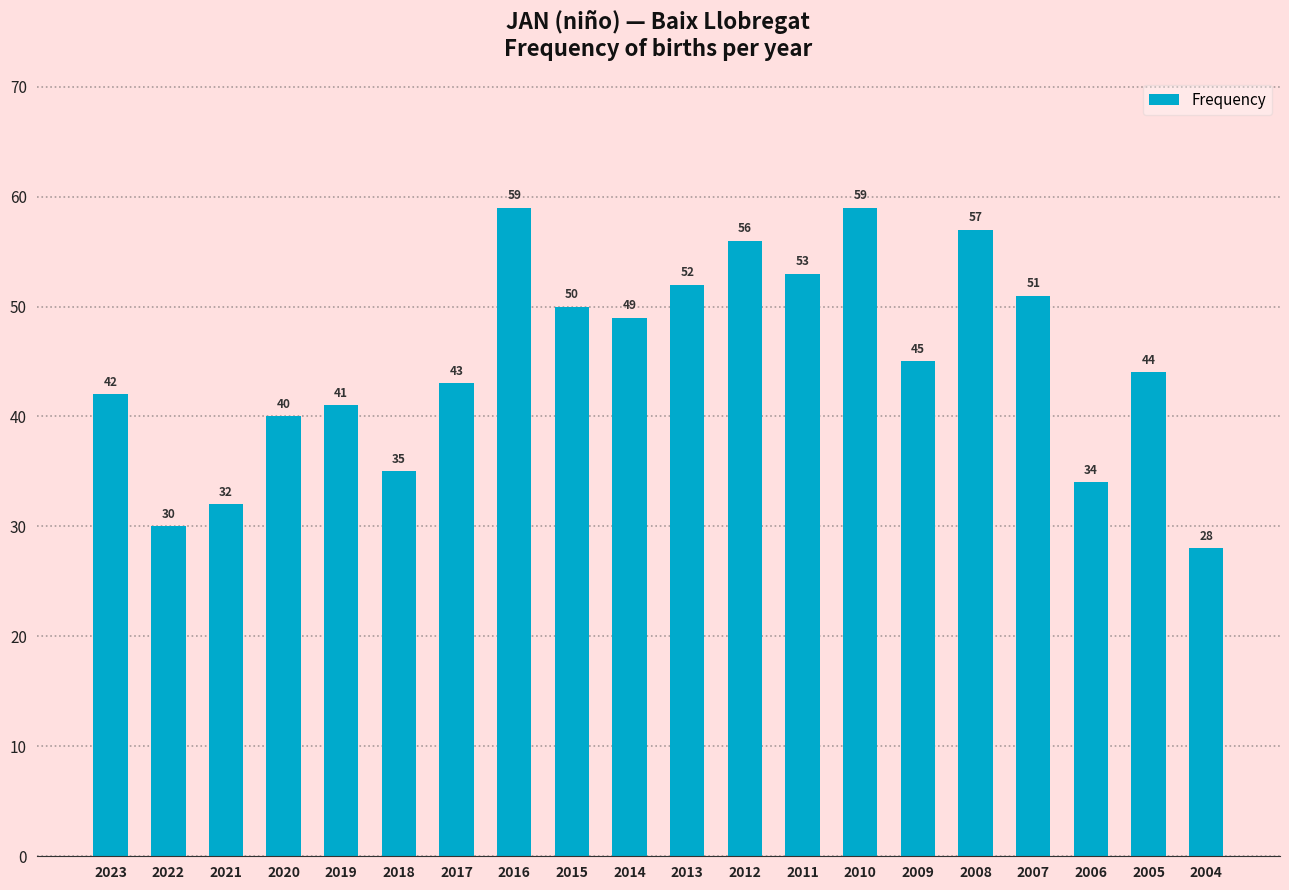

What is the value of the 17th bar from the left?

51